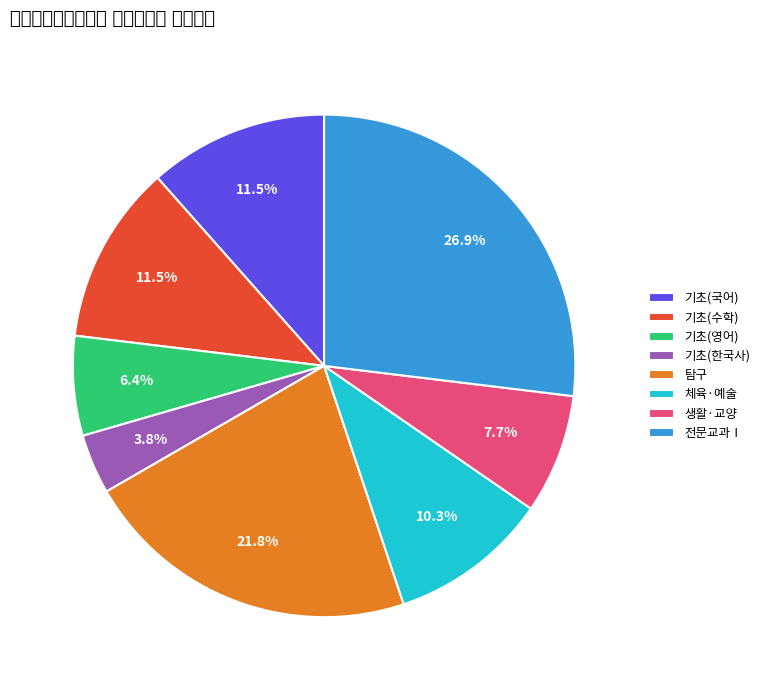

Approximately how many times larger is the value at 탐구 compared to 기초(한국사)?

5.7